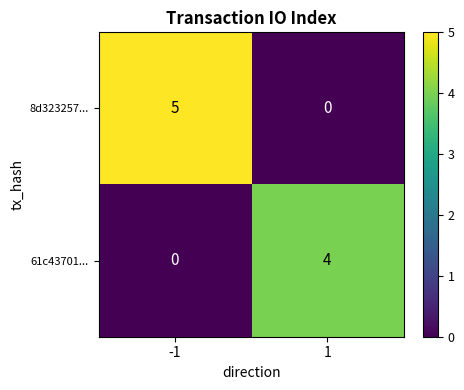

Count the number of data series in this chart.

2